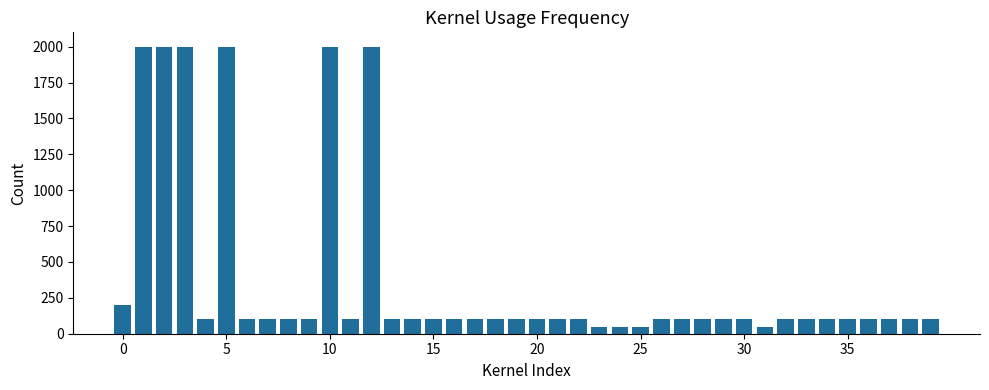

Count the number of data series in this chart.

1